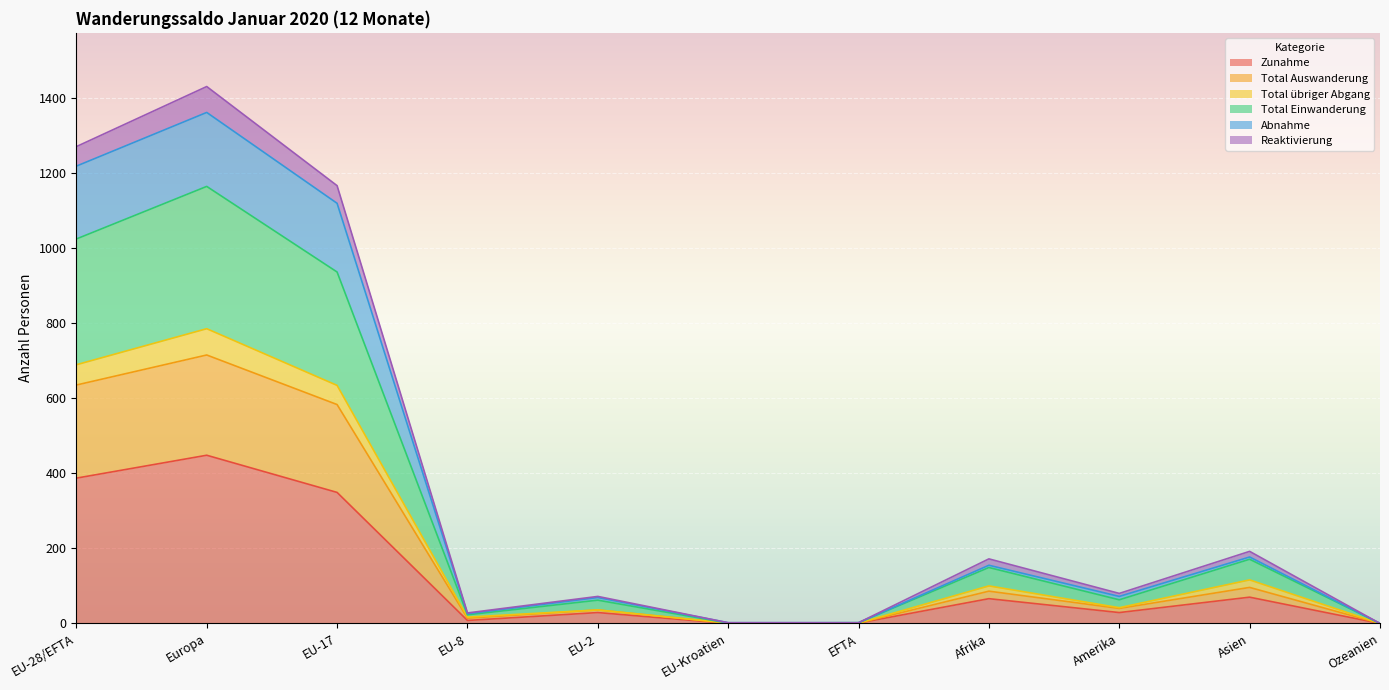

What are all the series names shown in the legend?

Zunahme, Total Auswanderung, Total übriger Abgang, Total Einwanderung, Abnahme, Reaktivierung